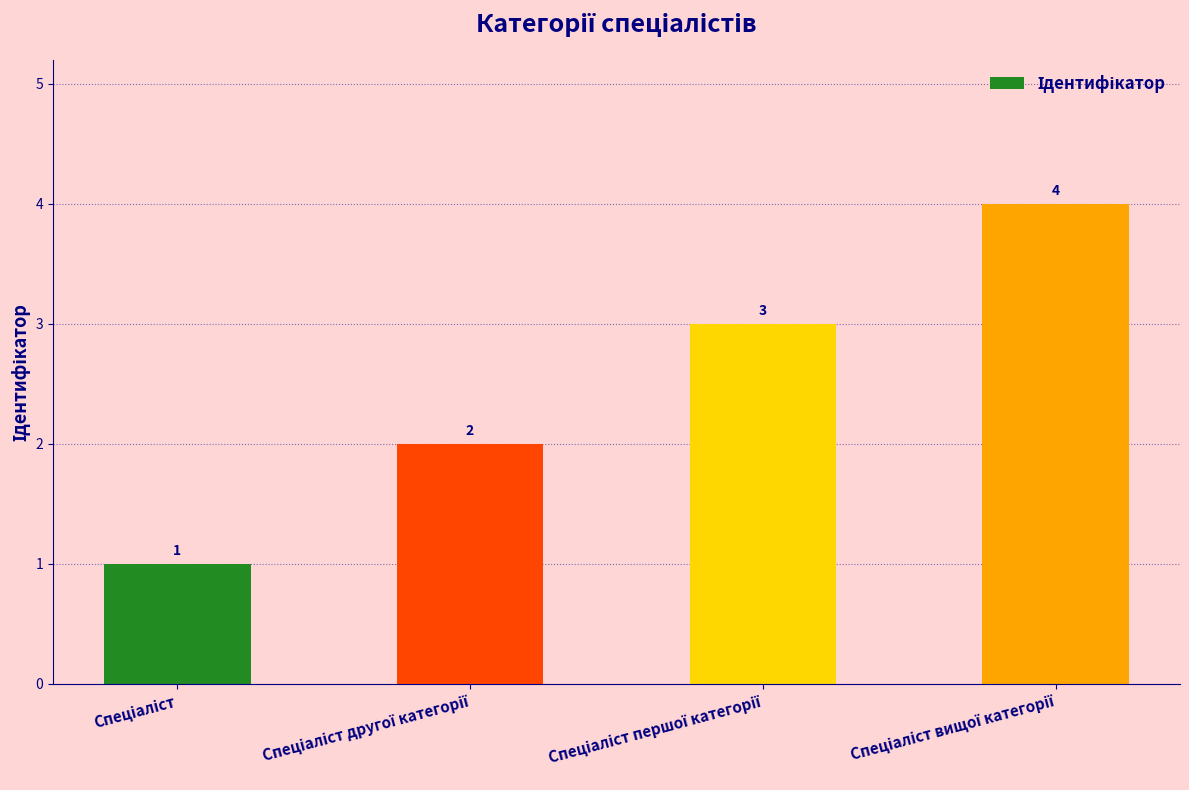

What is the value of the 2nd bar from the left?

2